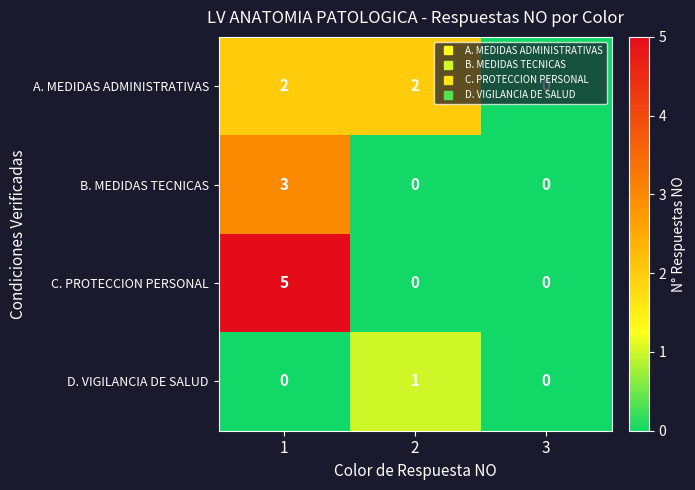

Which series has the widest spread of values?

C. PROTECCION PERSONAL